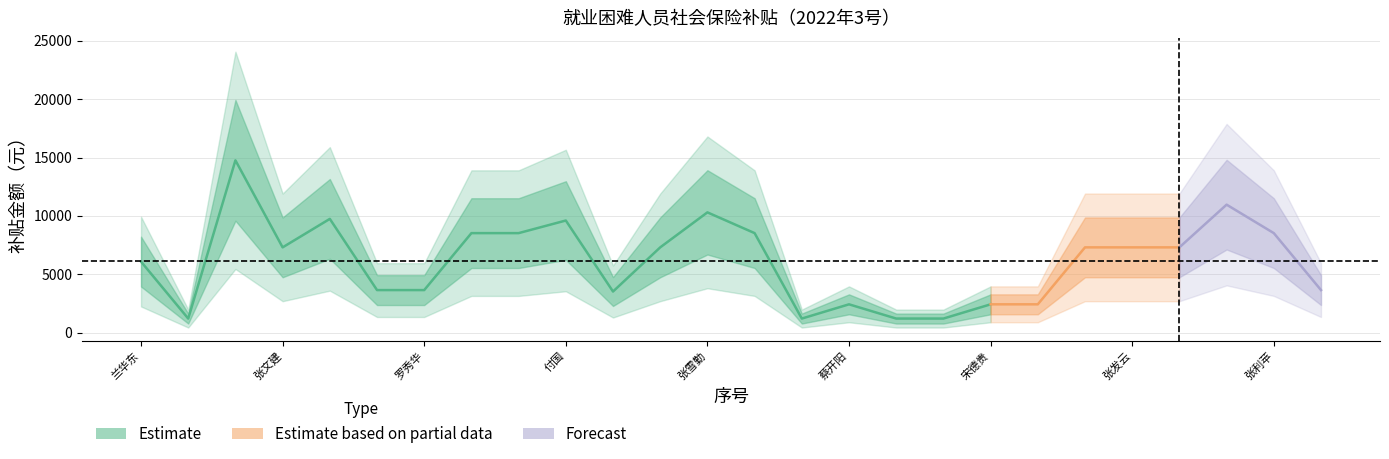

What is the greatest value displayed?

14760.0